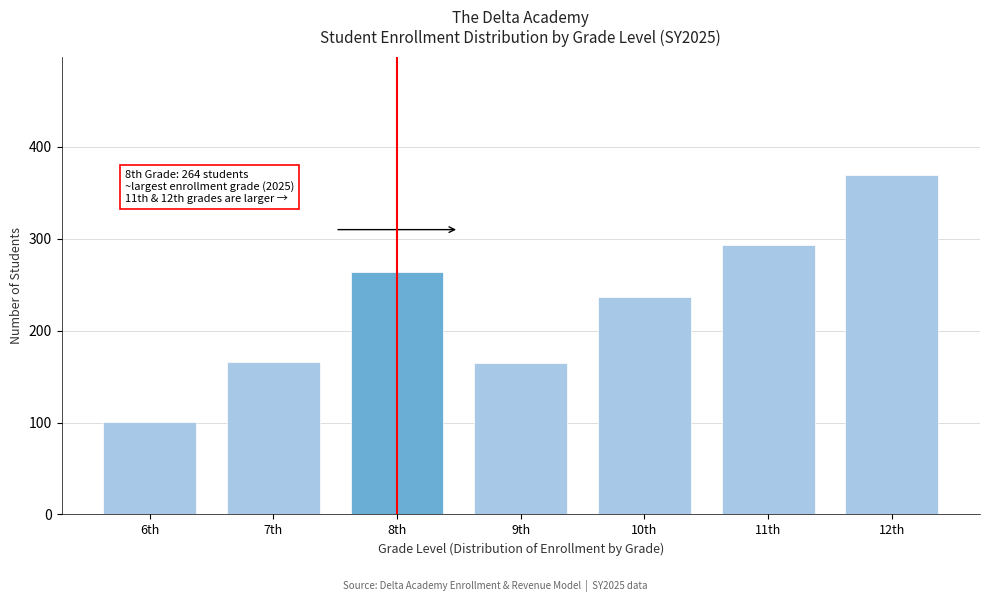

What is the label of the 3rd bar from the right?

10th